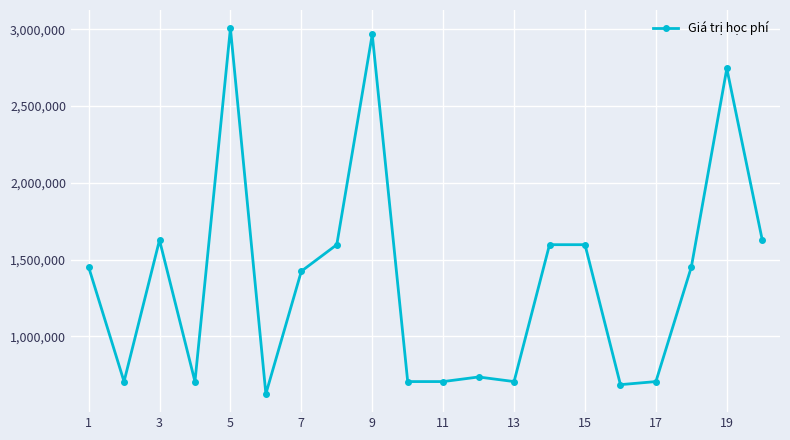

What is the greatest value displayed?

3007000